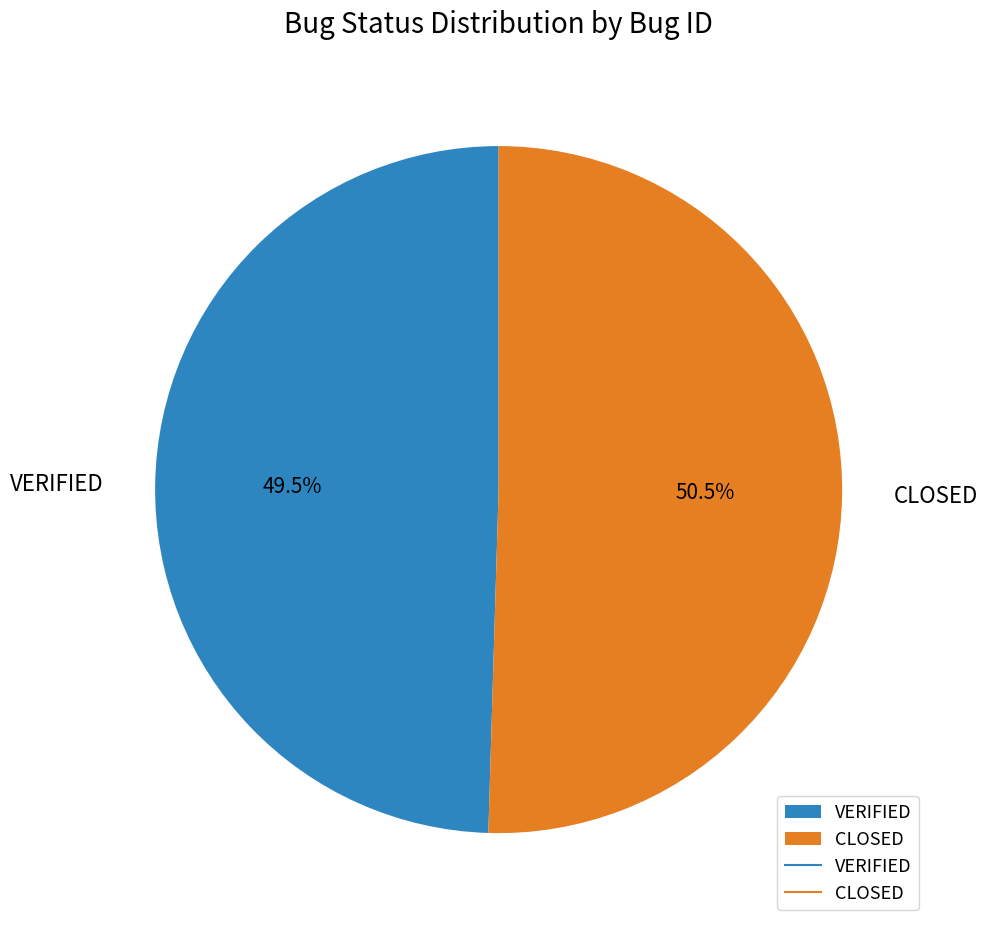

What portion of the pie excludes CLOSED?

49.5%